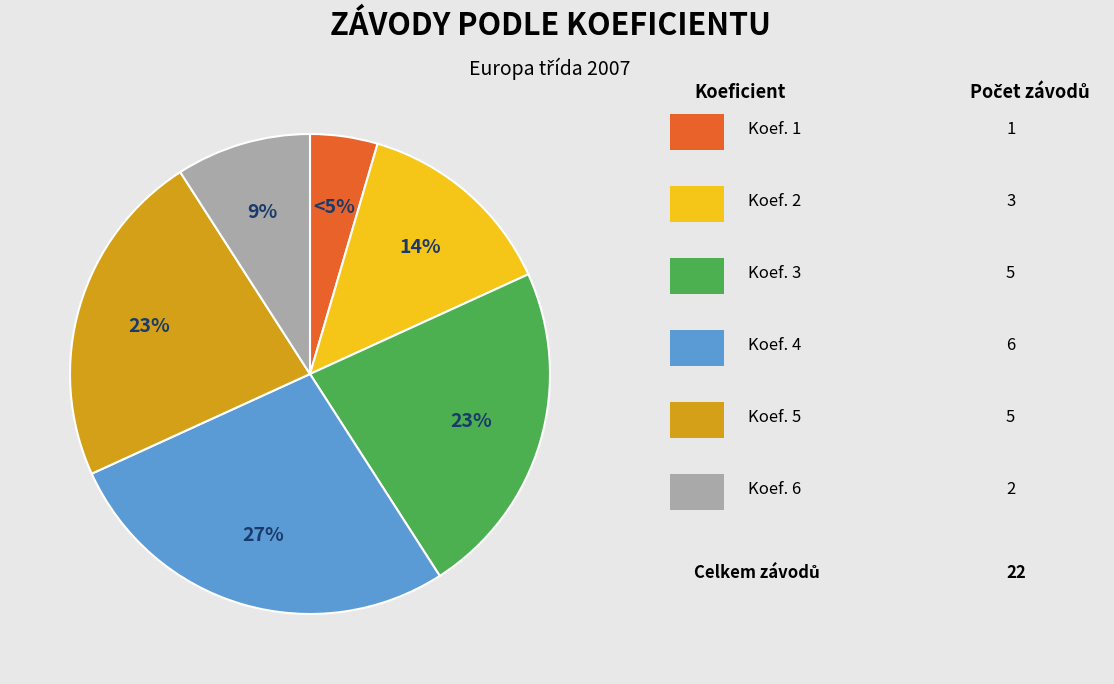

To the nearest percent, what is the average slice percentage?

17%